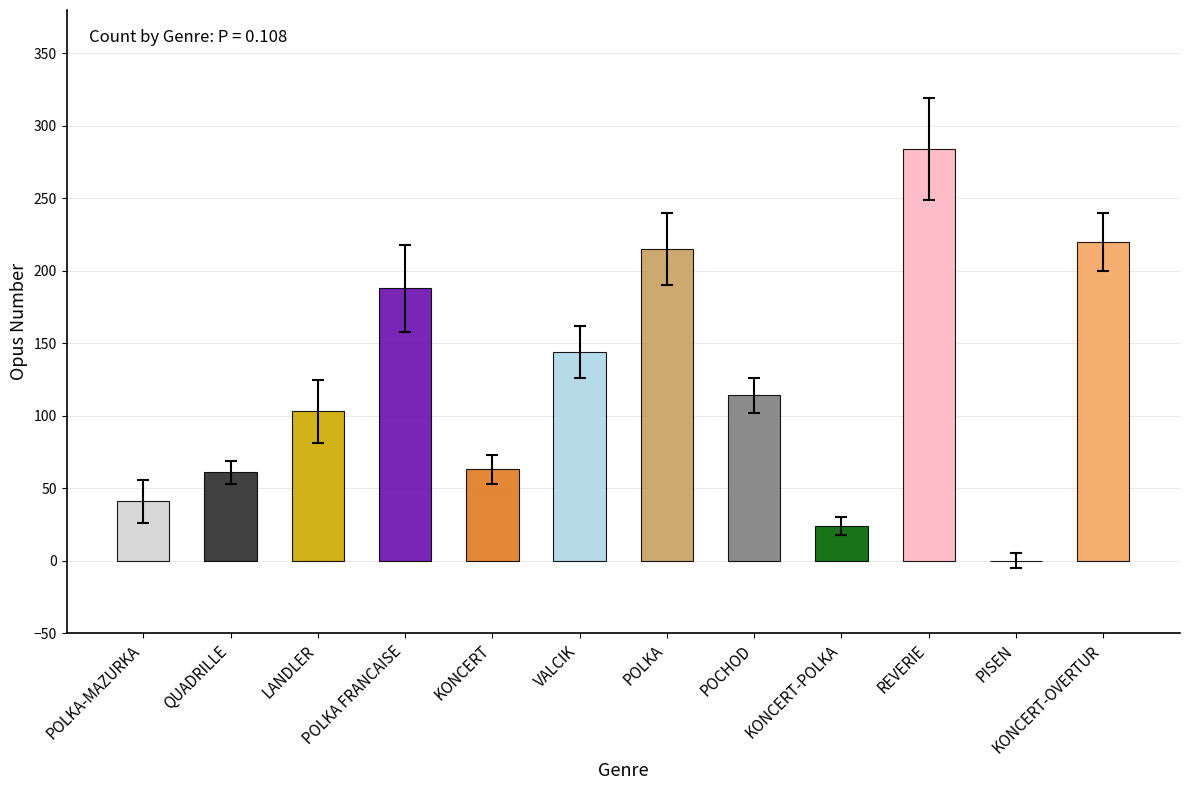

The value at KONCERT-OVERTUR is 315. True or false?

False